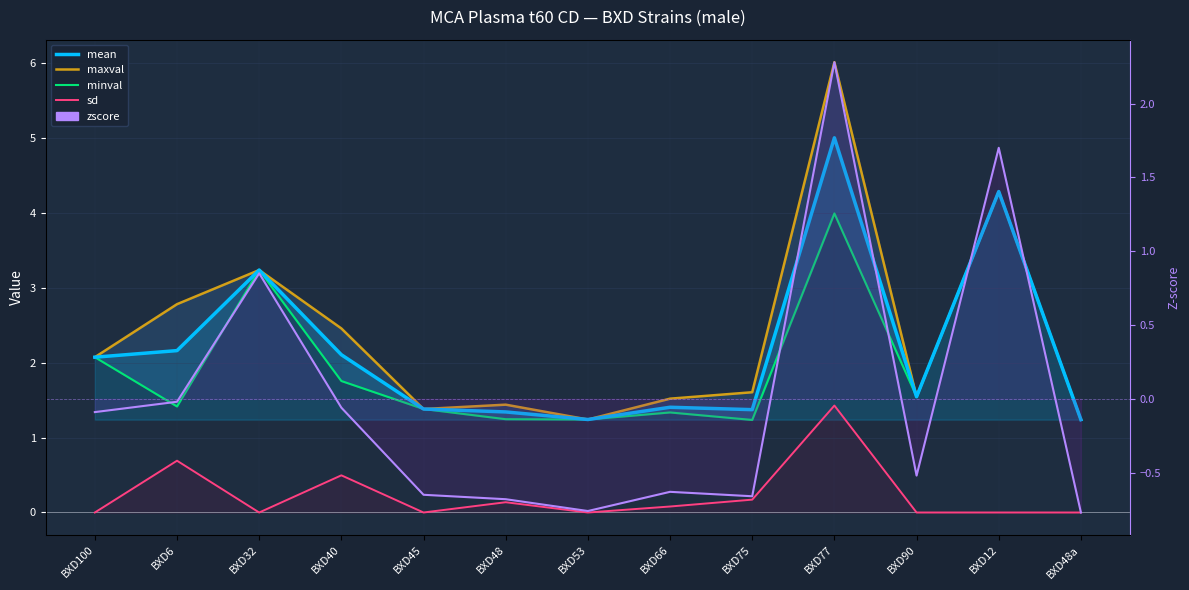

Where is zscore nearest to the value 0?

BXD6